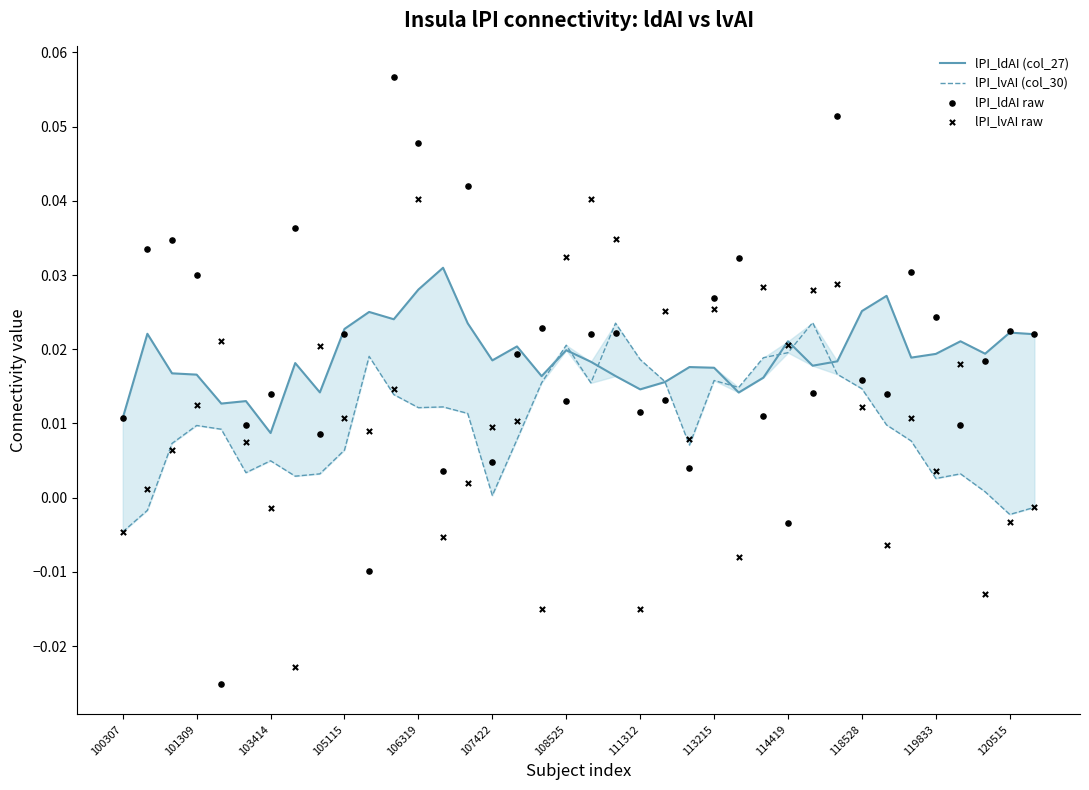

Which series reaches the maximum Y coordinate?

lPI_ldAI raw